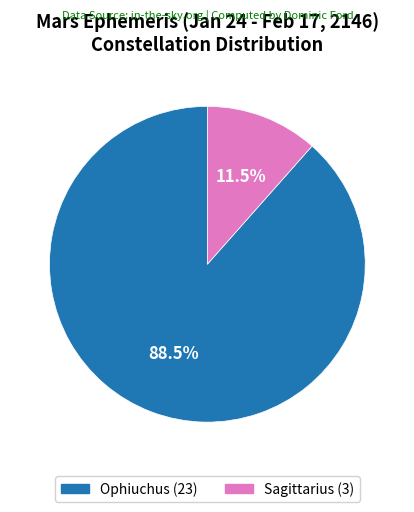

Between Ophiuchus and Sagittarius, which is larger?

Ophiuchus